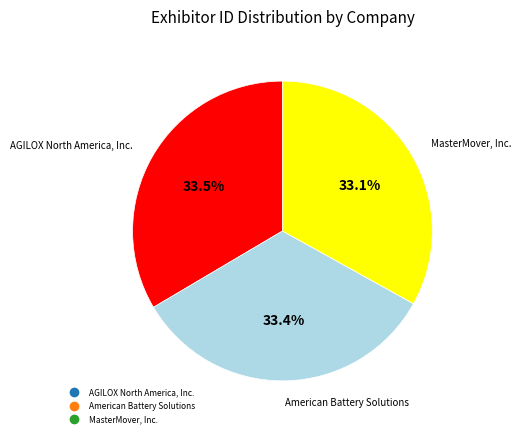

Approximately how many times larger is the value at MasterMover, Inc. compared to American Battery Solutions?

1.0